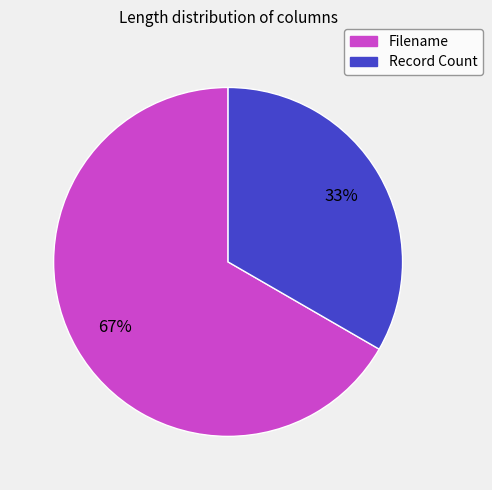

Which category accounts for the majority?

Filename